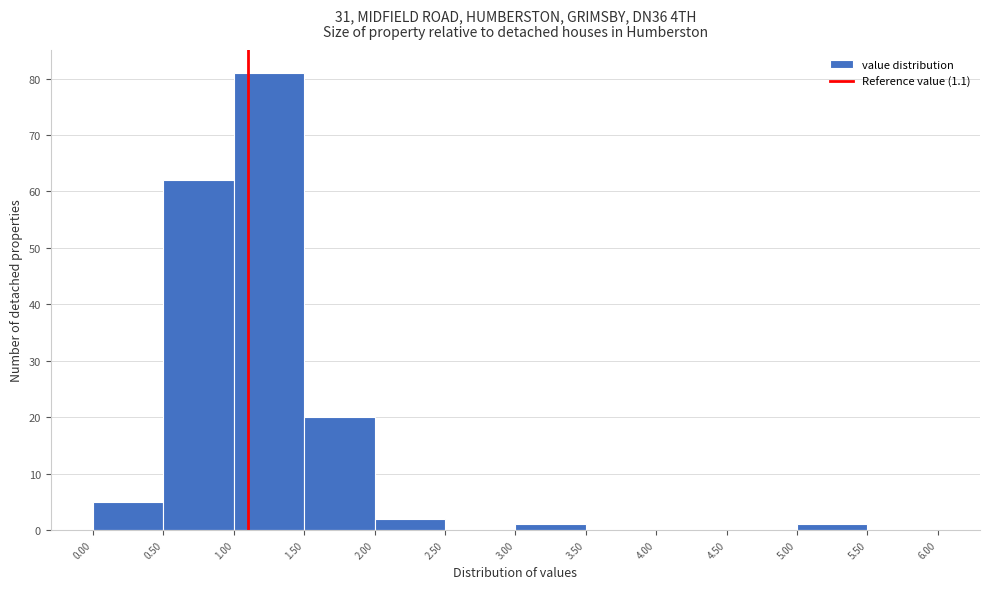

Which range on the x-axis has the tallest bar?

1.00 to 1.50